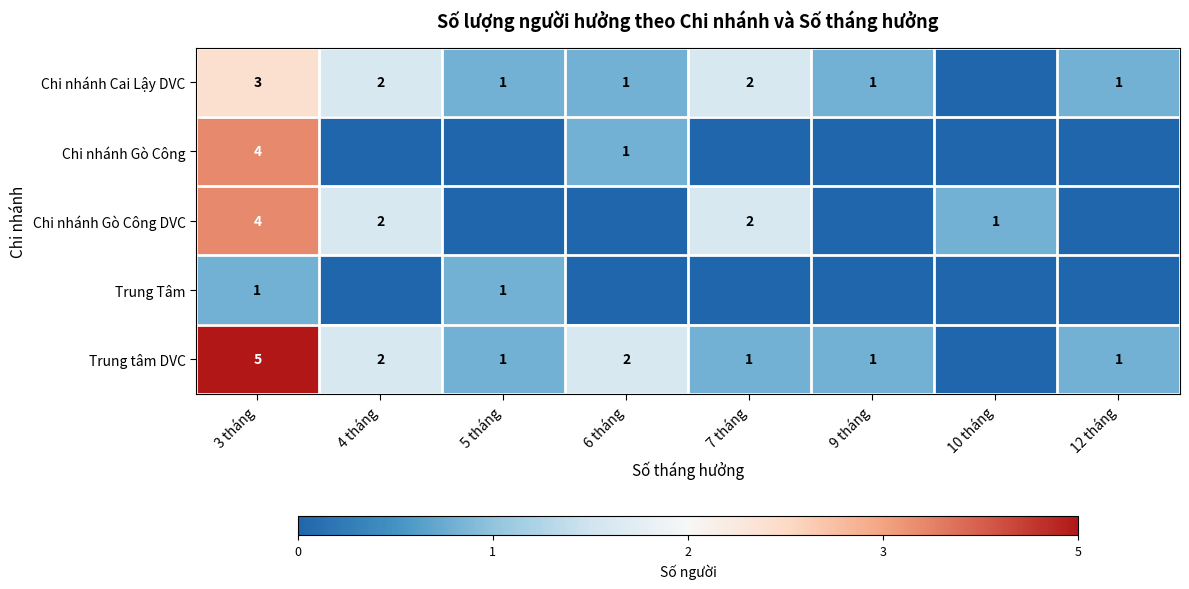

Which label corresponds to the largest value in the chart?

3 tháng